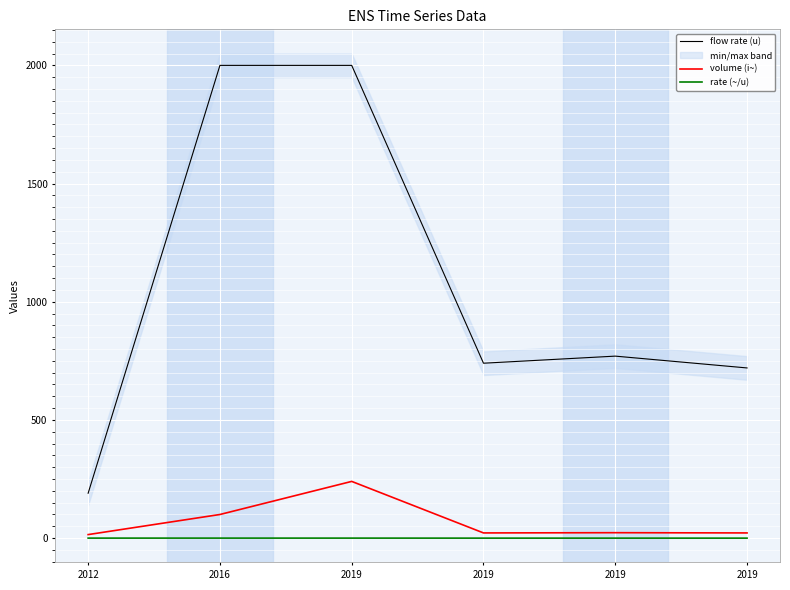

Between 2019 and 2016, which is larger?

2016